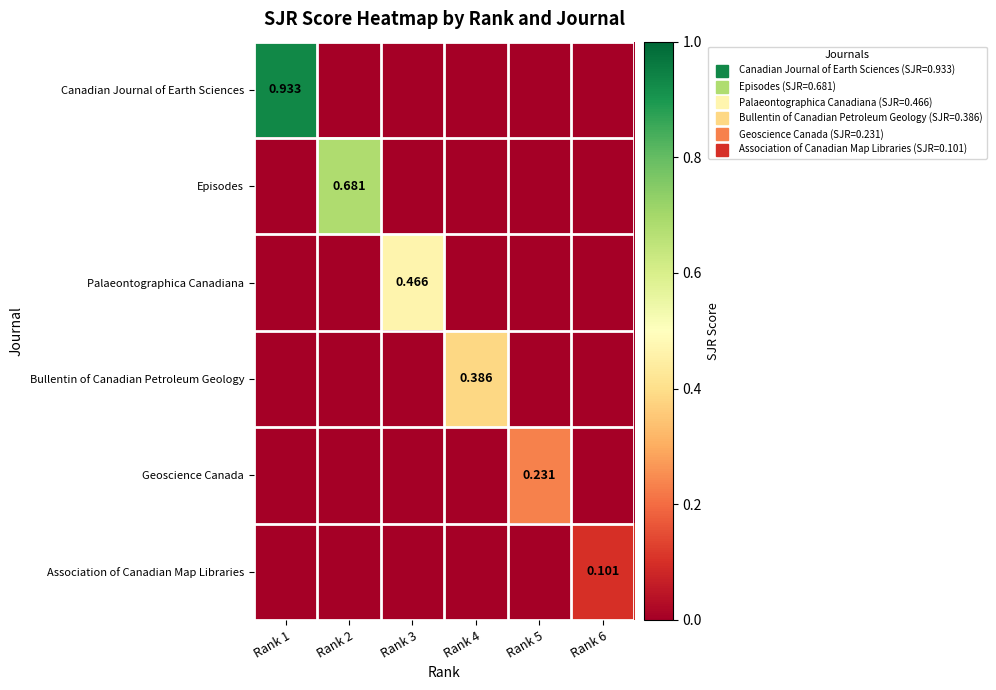

Where is Palaeontographica Canadiana nearest to the value 0?

Rank 1